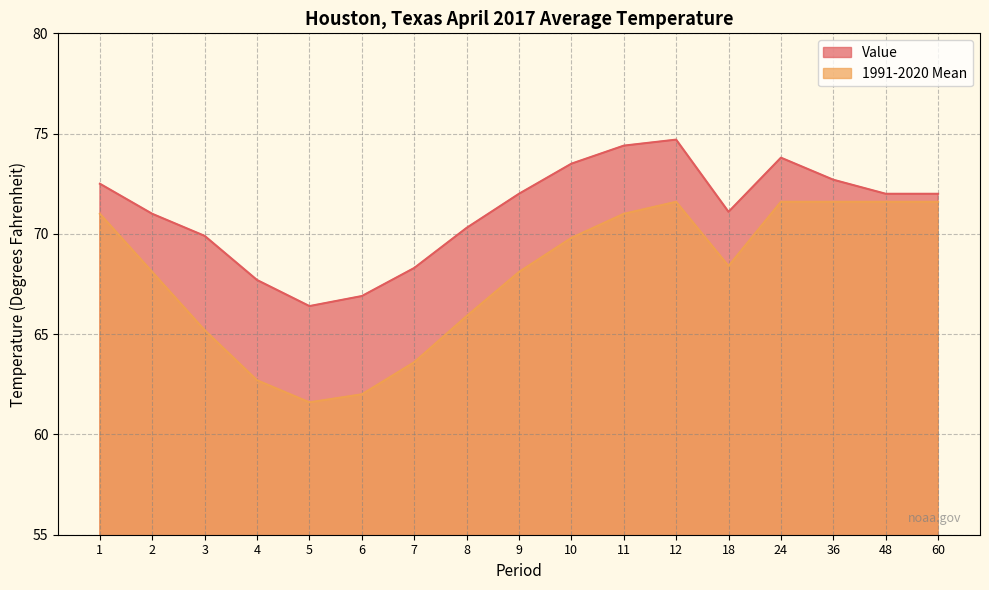

Reading right to left, what are all the values shown in this chart?

Value: 72.0	72.0	72.7	73.8	71.1	74.7	74.4	73.5	72.0	70.3	68.3	66.9	66.4	67.7	69.9	71.0	72.5
1991-2020 Mean: 71.6	71.6	71.6	71.6	68.4	71.6	71.0	69.8	68.1	65.9	63.6	62.0	61.6	62.7	65.2	68.1	71.0